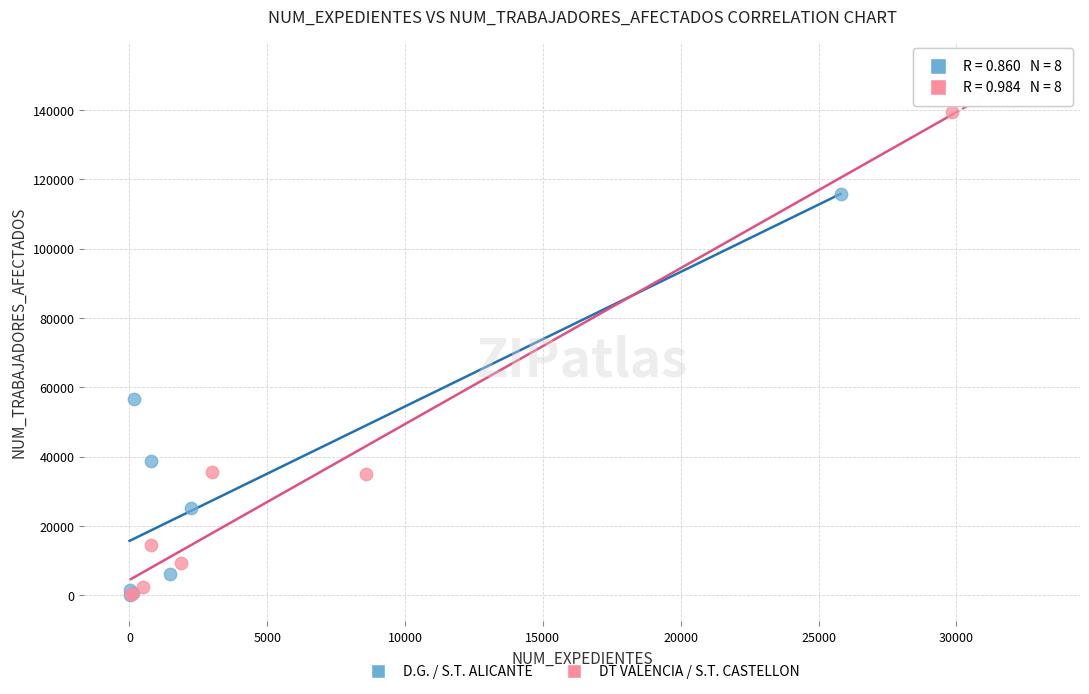

Which series reaches the maximum Y coordinate?

DT VALENCIA / S.T. CASTELLON